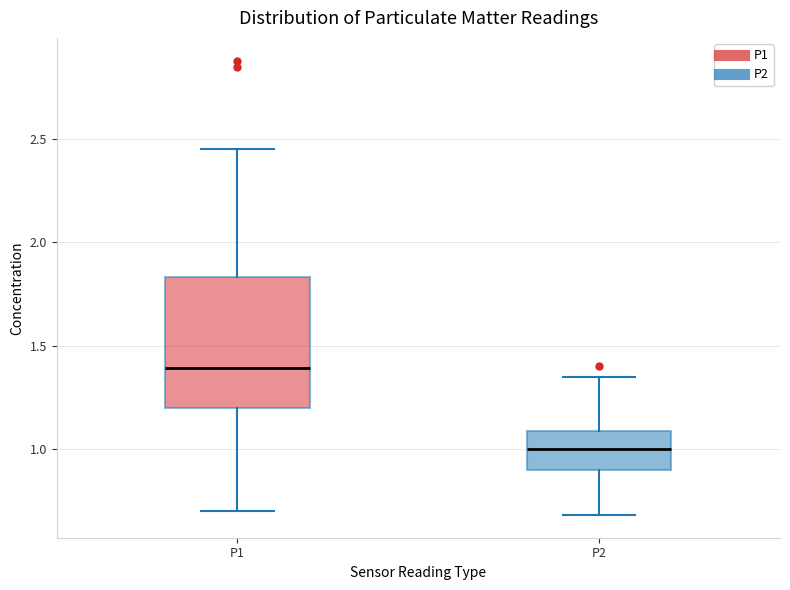

Comparing the boxes themselves (not the whiskers), which one is the tallest?

P1